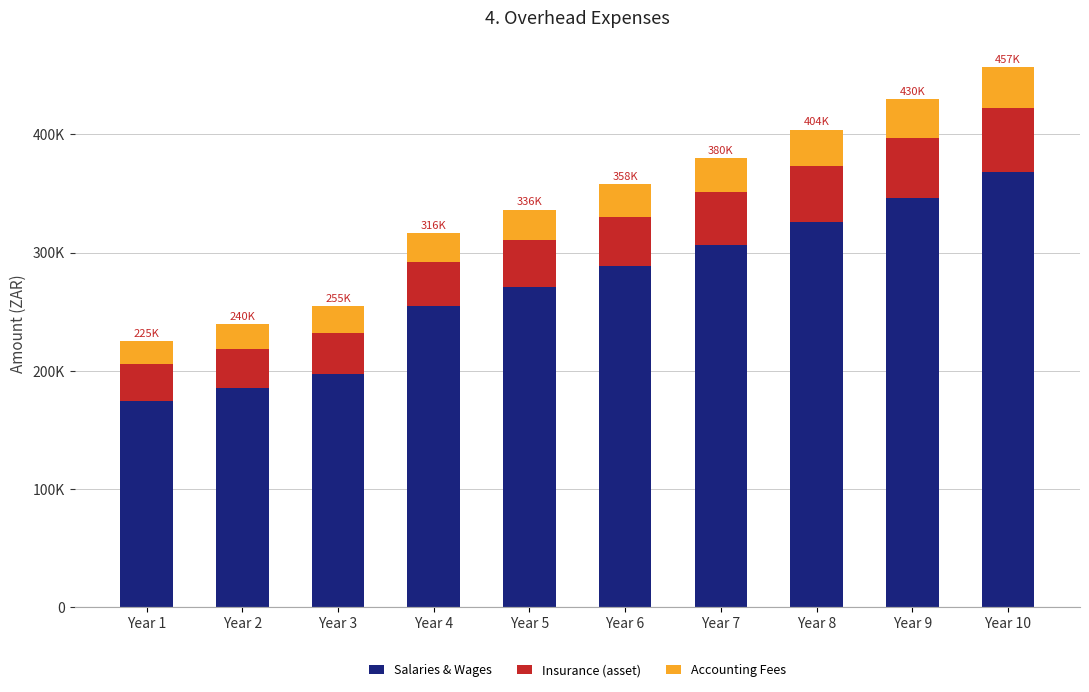

Are the bars grouped side by side (vs. stacked)?

No